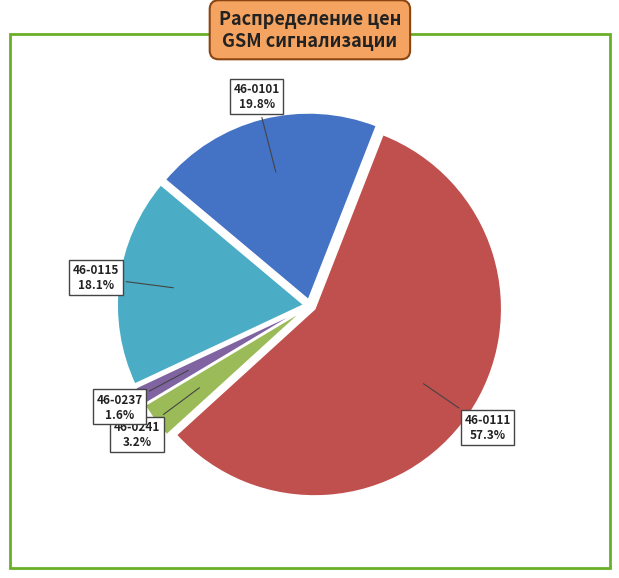

Count the number of slices in the pie.

5